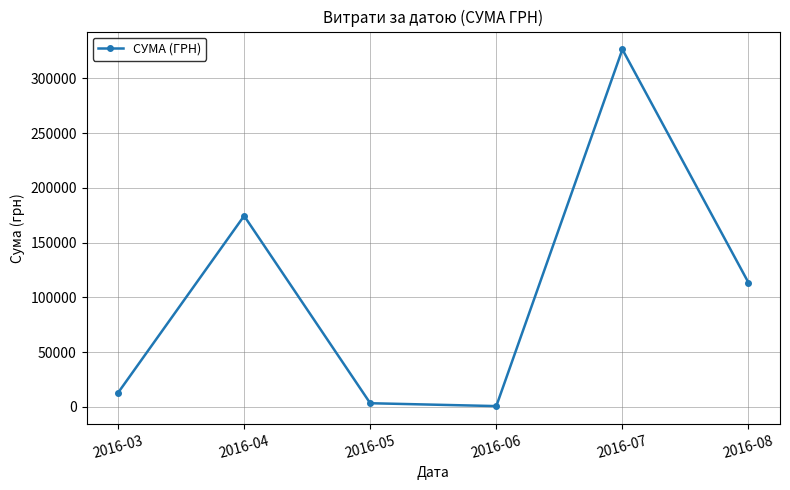

At which label is the value closest to 163586?

2016-04